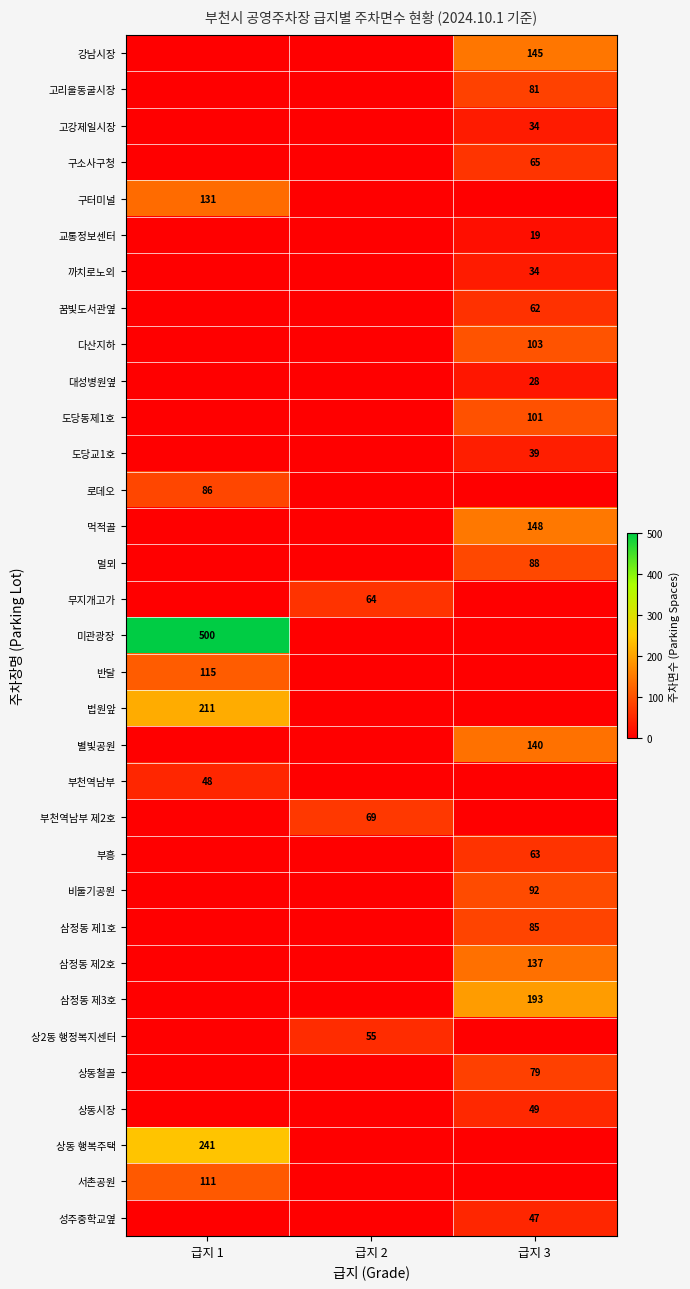

The value of 구소사구청 at 급지 3 is 106. True or false?

False